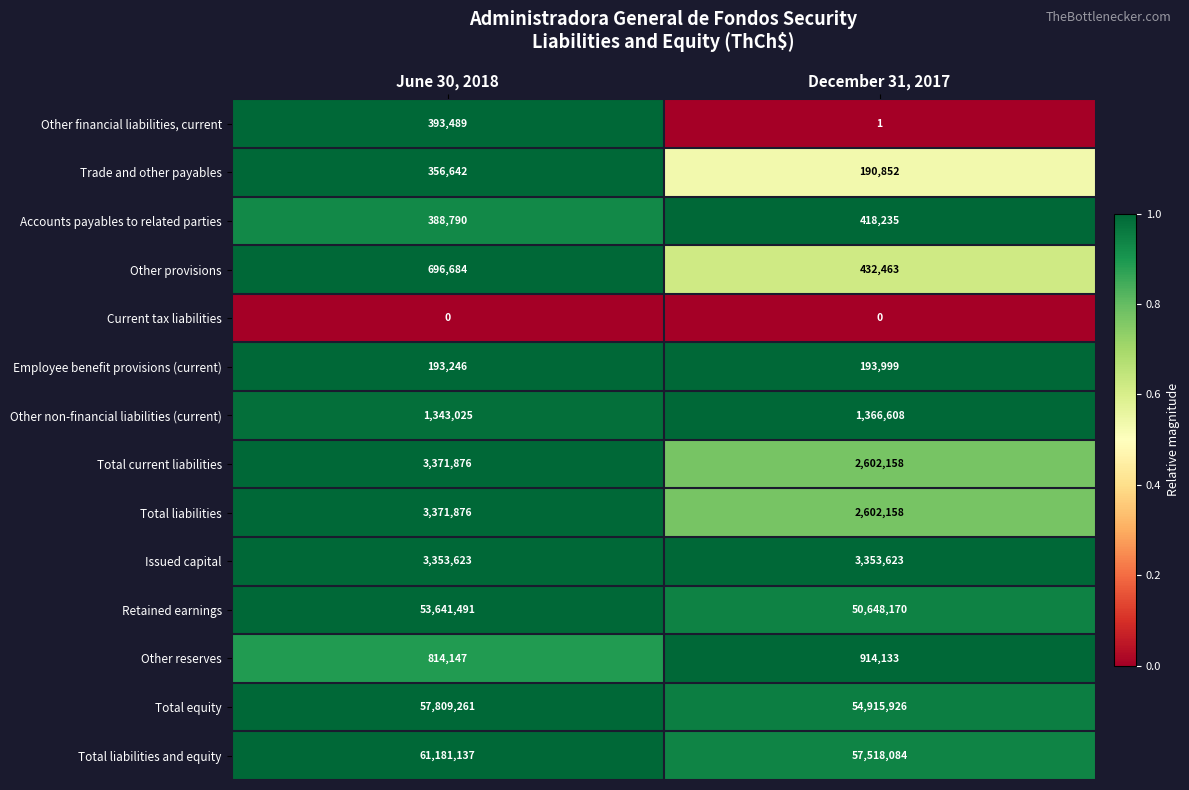

The value of Trade and other payables at June 30, 2018 is 507942. True or false?

False